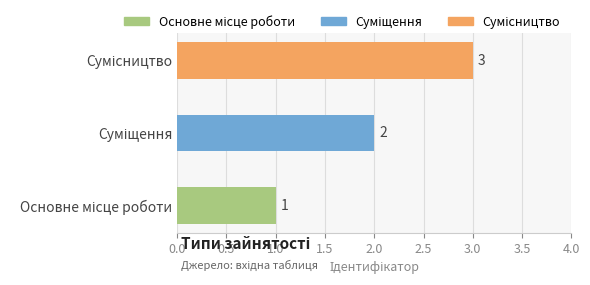

What is the greatest value displayed?

3